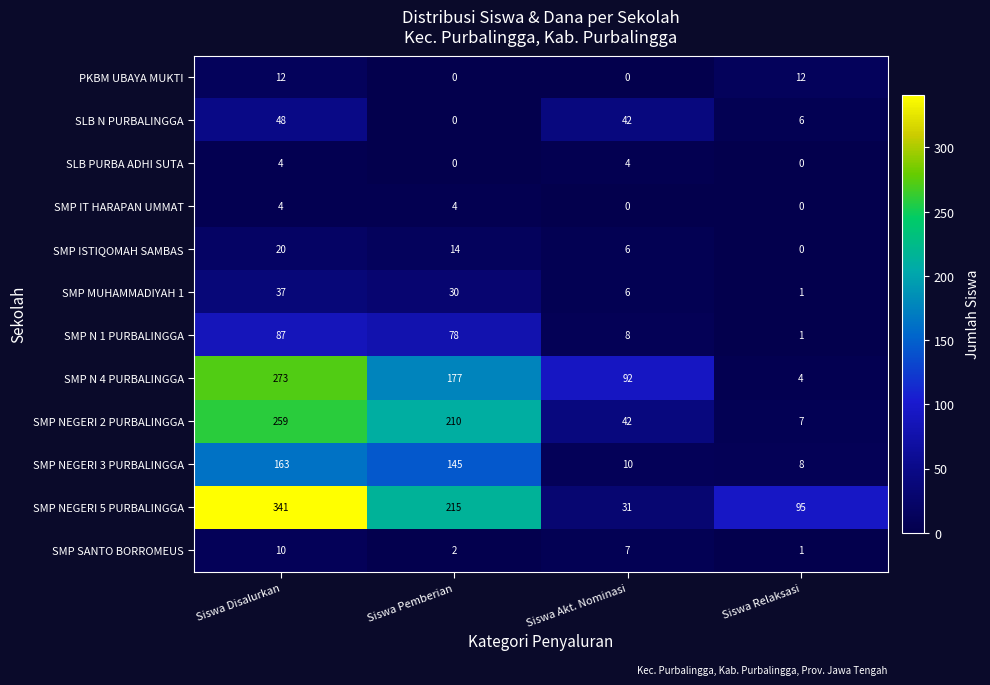

Rank the categories by SMP NEGERI 5 PURBALINGGA value from highest to lowest.

Siswa Disalurkan, Siswa Pemberian, Siswa Relaksasi, Siswa Akt. Nominasi